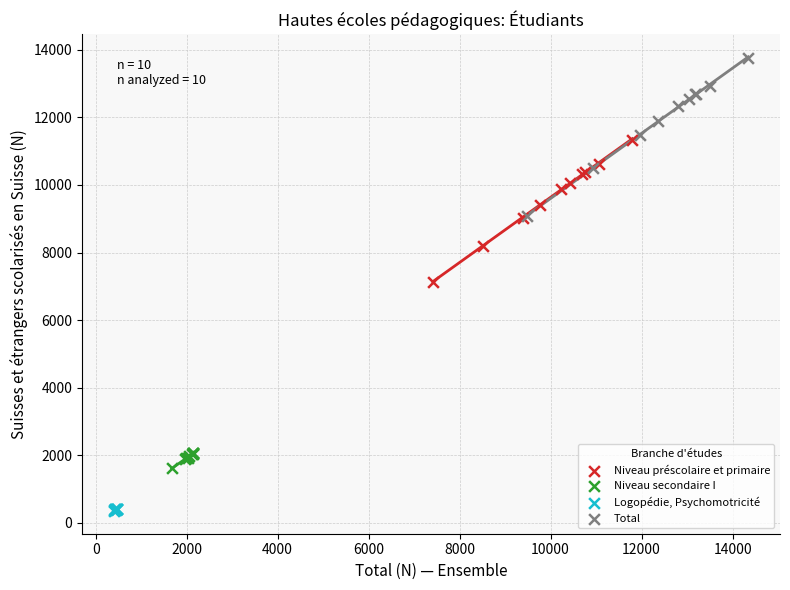

Which series has the widest spread of Y values?

Total